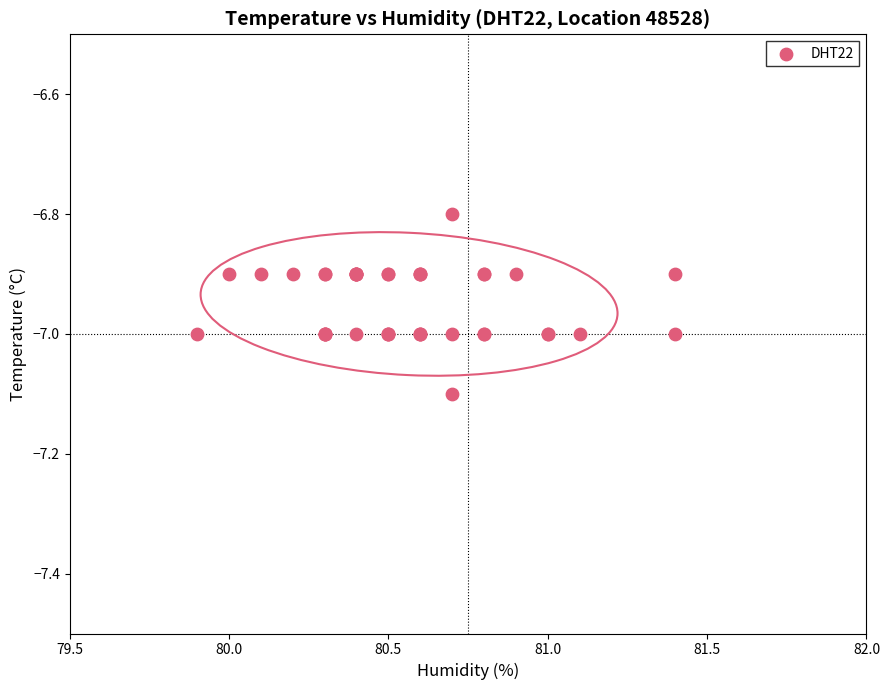

What Y value in the scatter plot is closest to -6?

-6.8